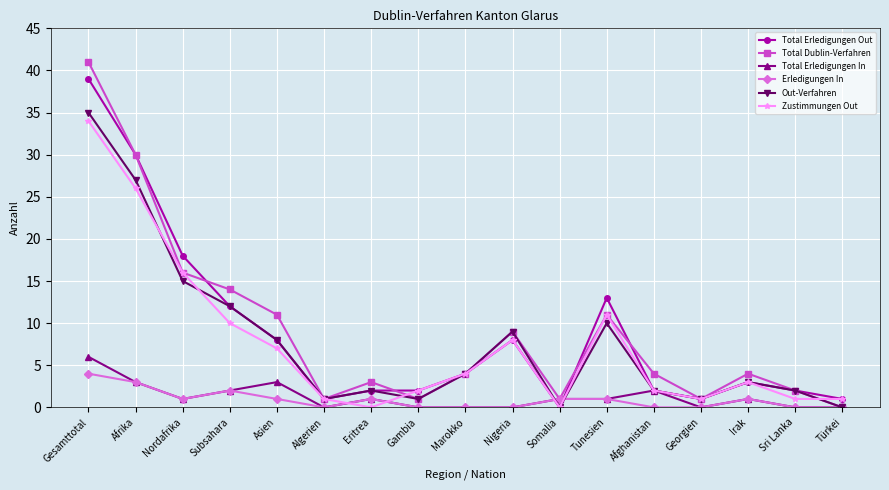

At which label does Total Dublin-Verfahren reach its minimum?

Türkei